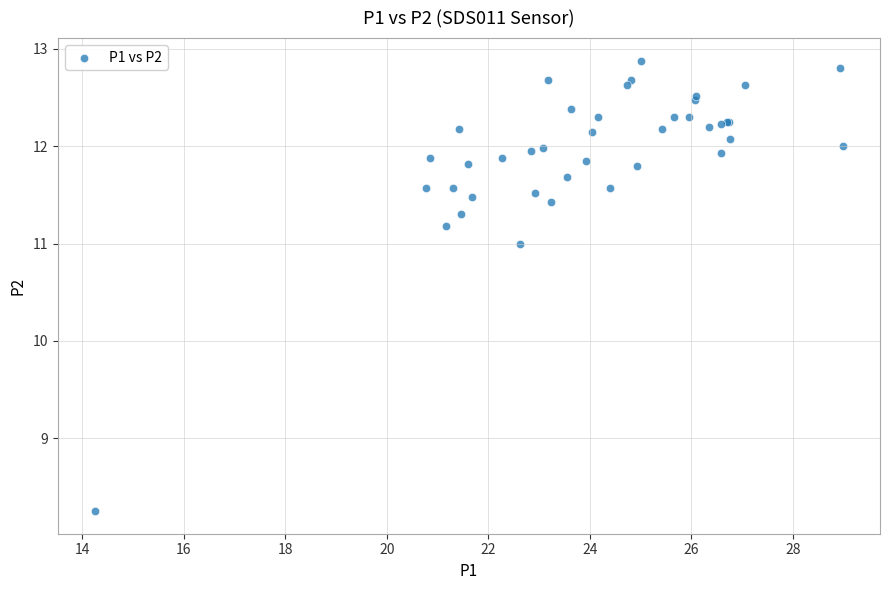

What Y value in the scatter plot is closest to 10?

11.0